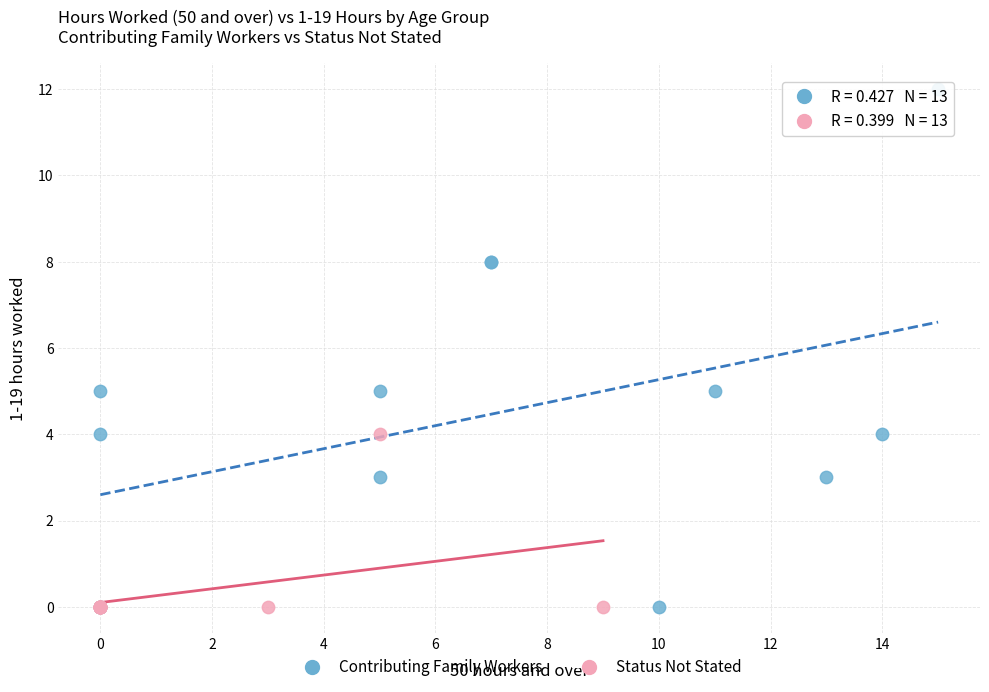

Which series has the widest spread of Y values?

Contributing Family Workers